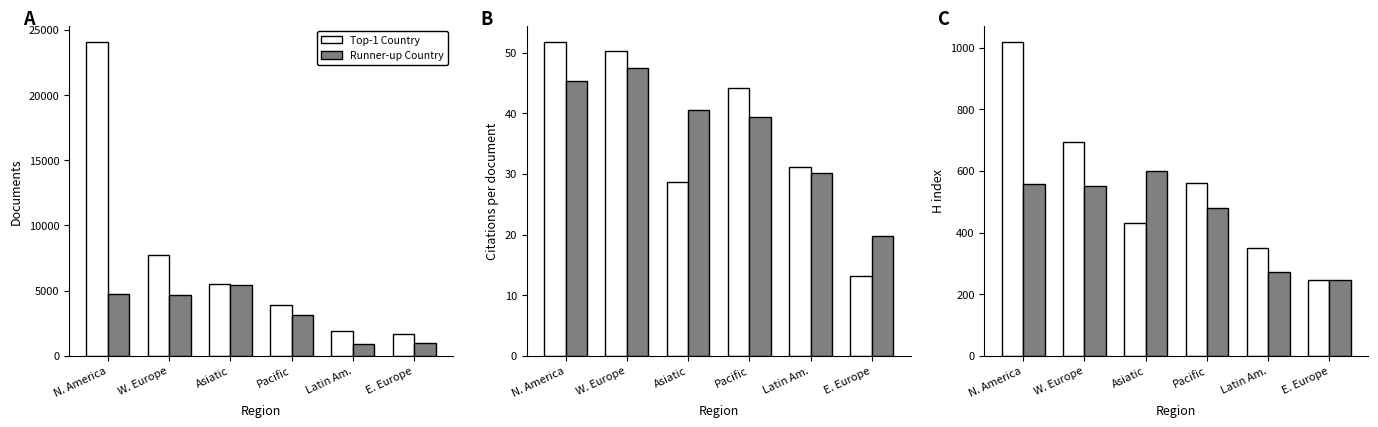

Reading right to left, extract all data points from this chart.

Top-1 Country: 246	349	561	431	693	1019
Runner-up Country: 245	272	479	600	551	558